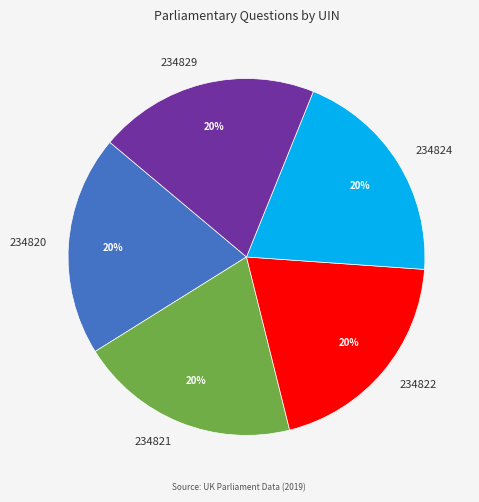

True or false: 234829 accounts for 20% of the total.

True